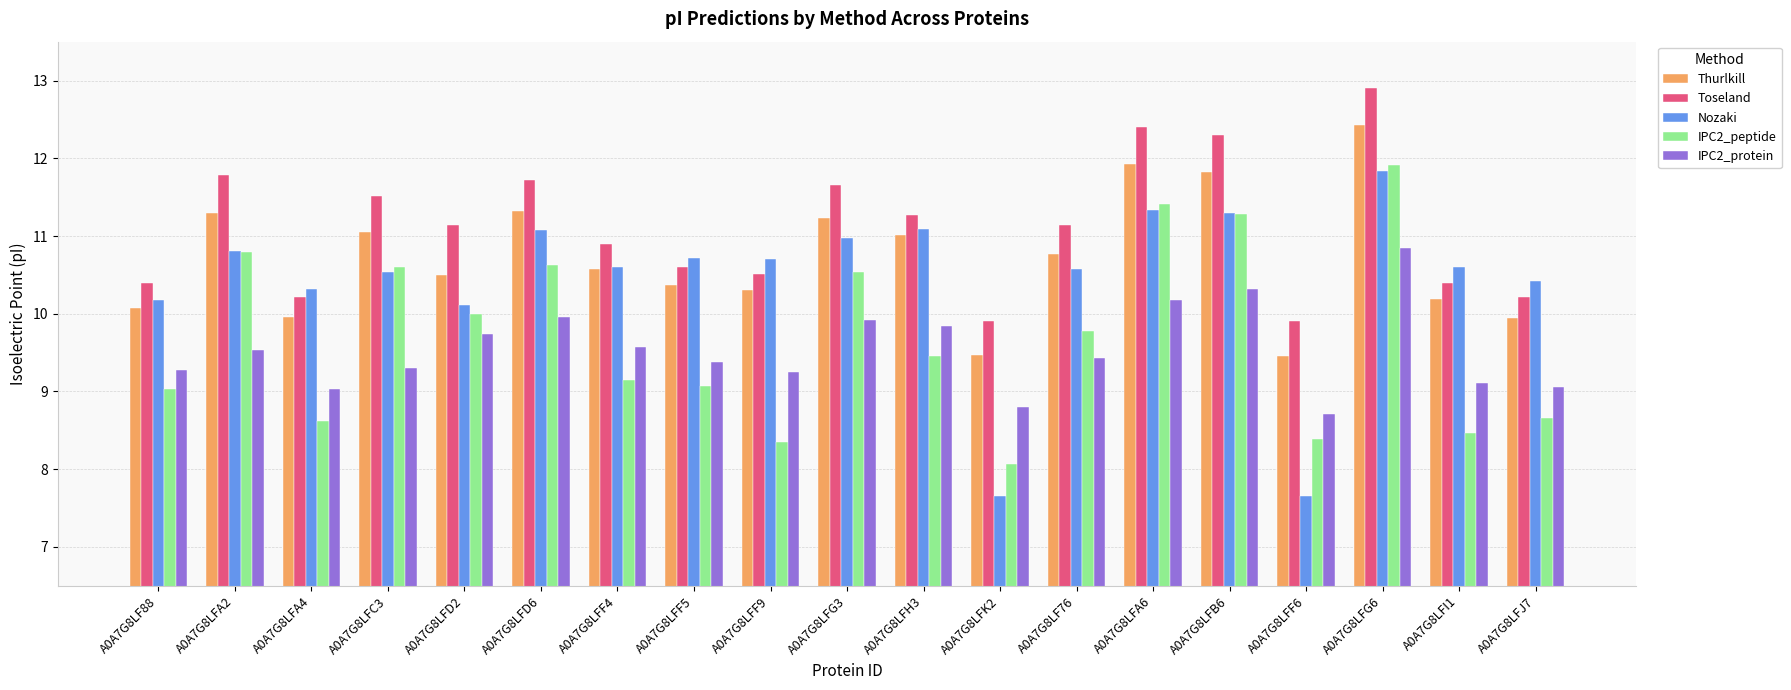

What are all the series names shown in the legend?

Thurlkill, Toseland, Nozaki, IPC2_peptide, IPC2_protein